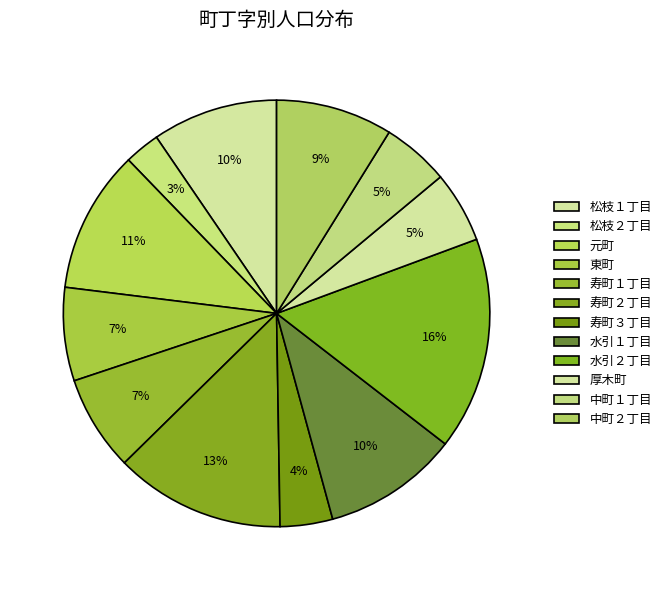

Which slice is the largest?

水引２丁目